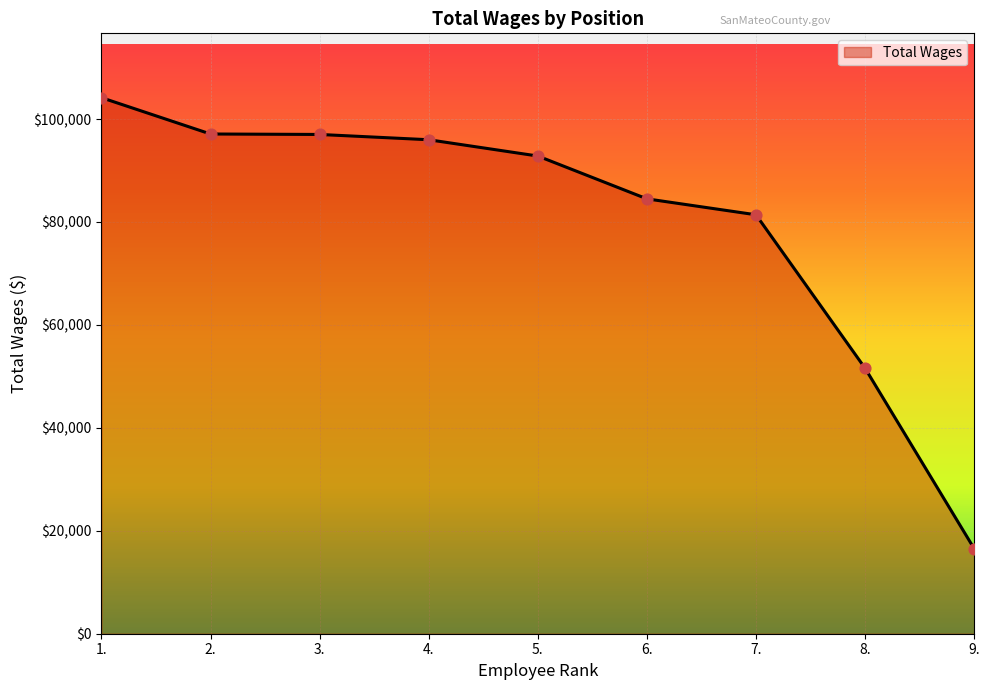

Approximately how many times larger is the value at 9. compared to 8.?

0.3